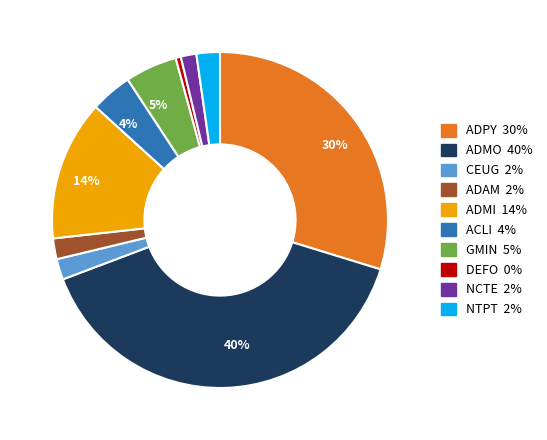

The ADPY slice represents 30% of the pie. True or false?

True